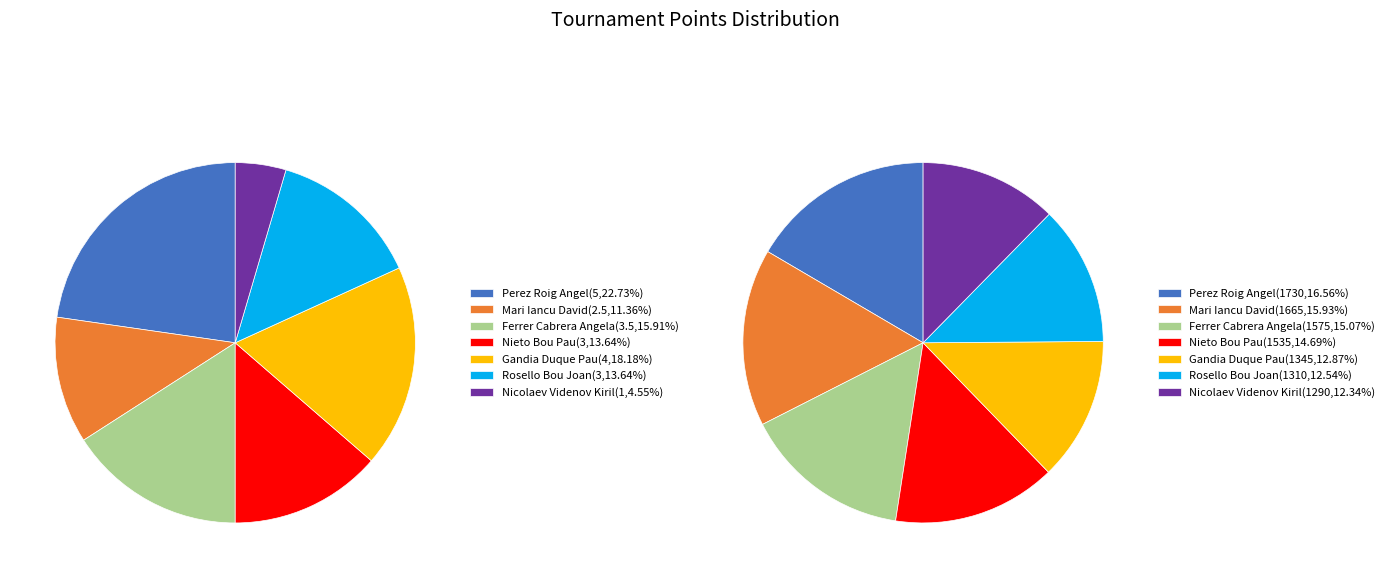

Is there any slice that represents more than half of the pie?

No